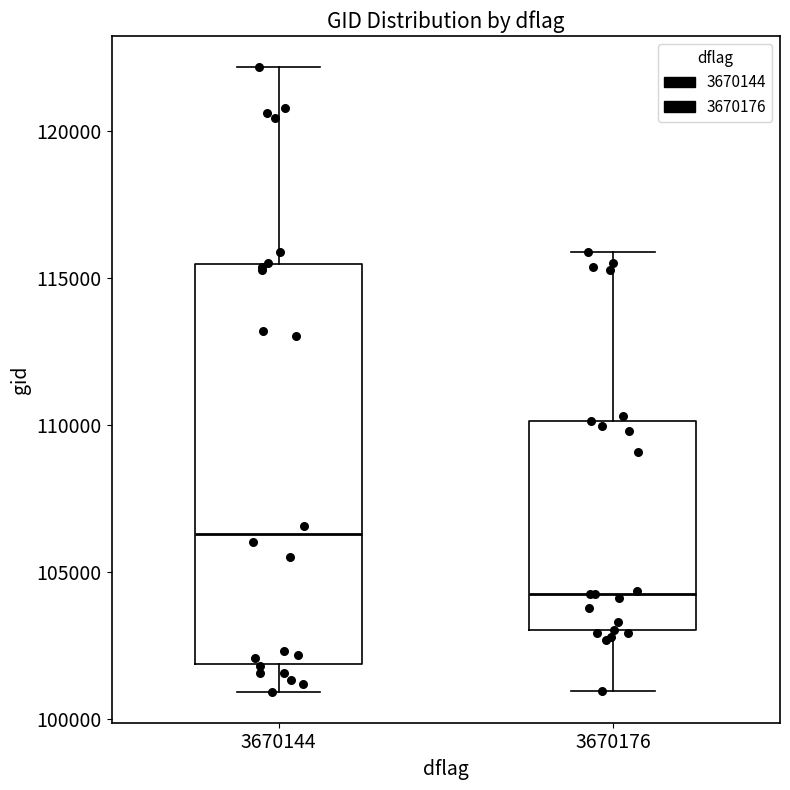

Reading left to right, read every box against the y-axis: the position of its median line, the range the box covers, and the ends of its whiskers. The values are not printed on the chart, so give them approximately, as read against the axis.

3670144: median 106500, box 102000 to 115500, whiskers 101000 to 122000
3670176: median 104000, box 103000 to 110000, whiskers 101000 to 116000